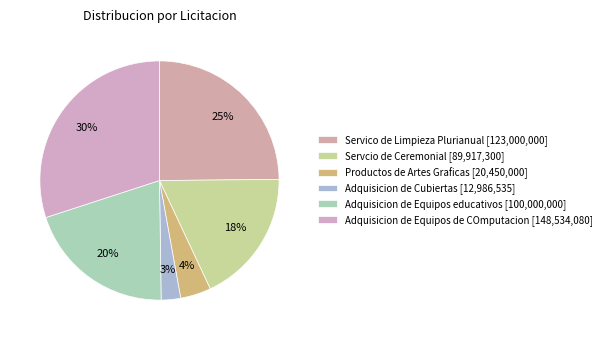

Rank the categories by value from highest to lowest.

Adquisicion de Equipos de COmputacion, Servico de Limpieza Plurianual, Adquisicion de Equipos educativos, Servcio de Ceremonial, Productos de Artes Graficas, Adquisicion de Cubiertas